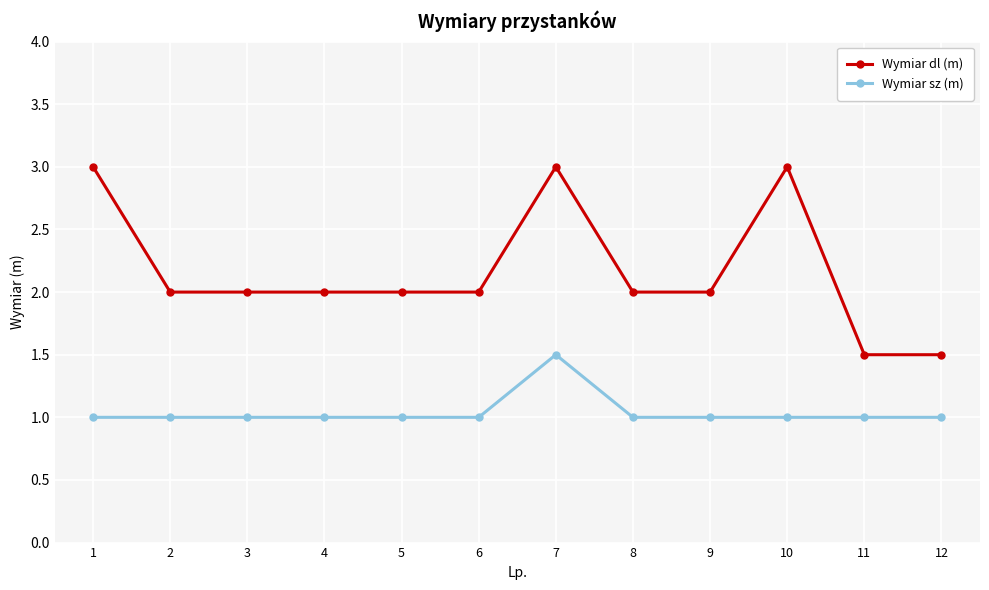

Does the chart display data point markers on the line(s)?

Yes